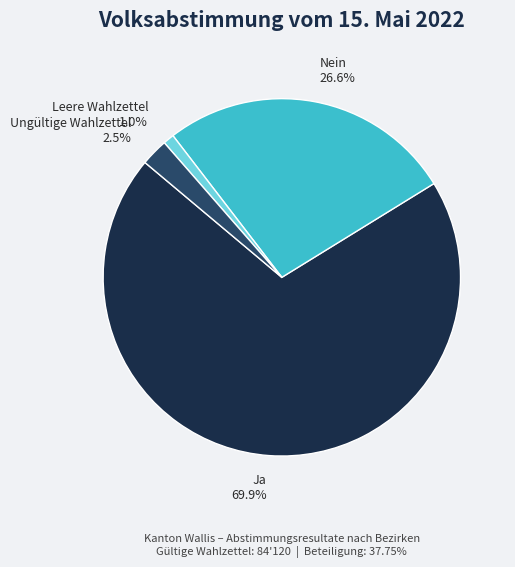

Which slice is the largest?

Ja